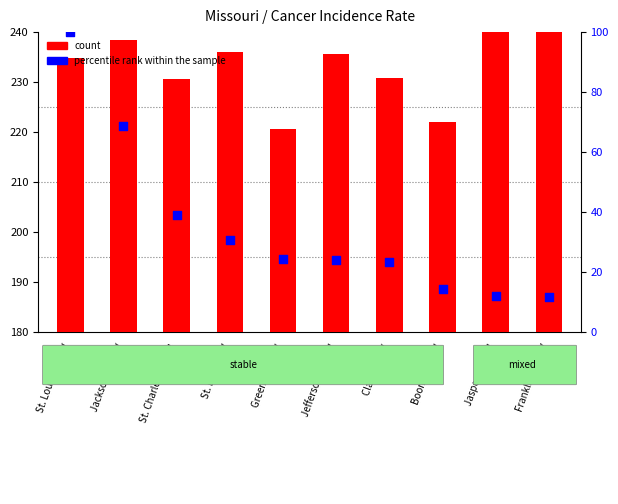

Which has a higher value, Jasper County or Franklin County?

Jasper County